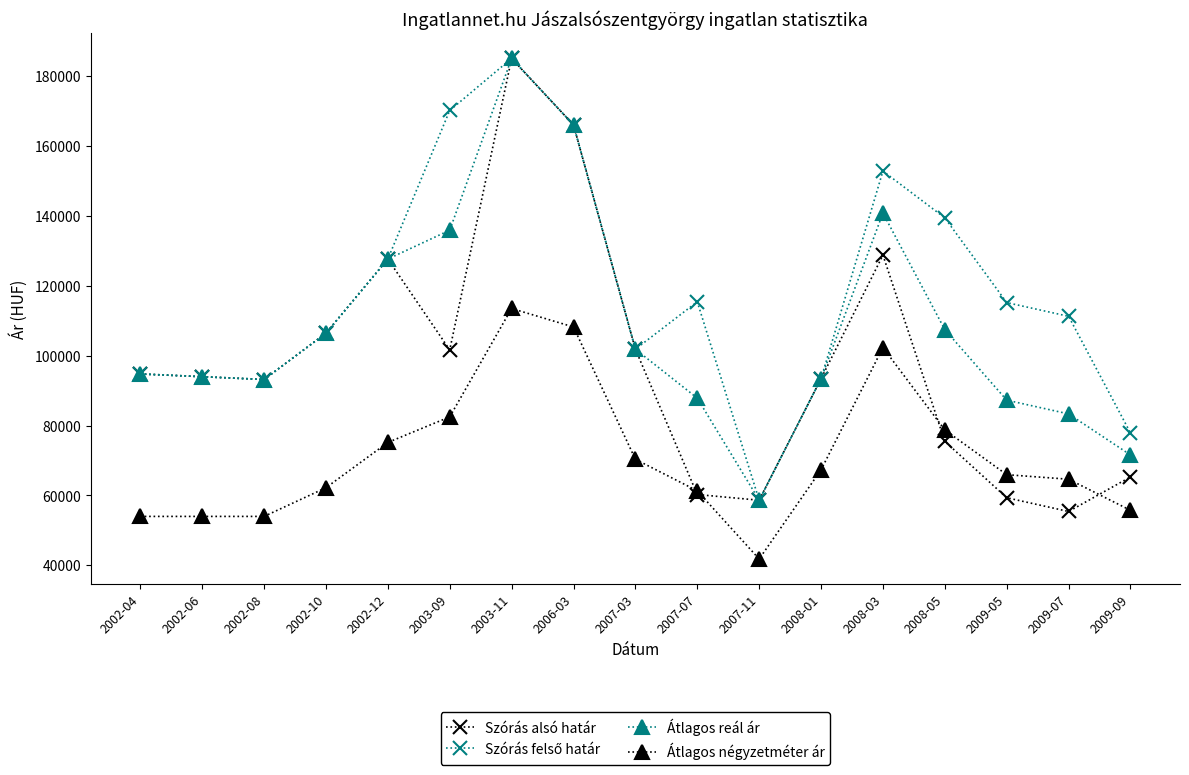

What is the total value across all series at 2002-08?

333474